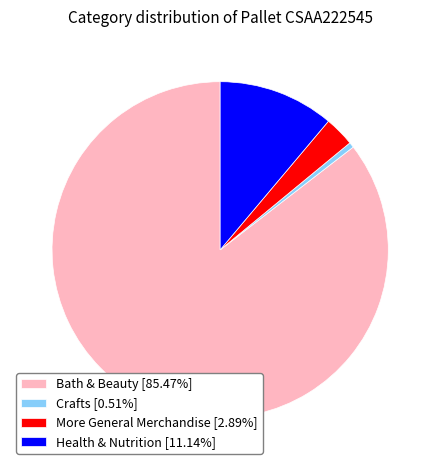

Do Crafts [0.51%] and Bath & Beauty [85.47%] together represent more than half of the pie?

Yes